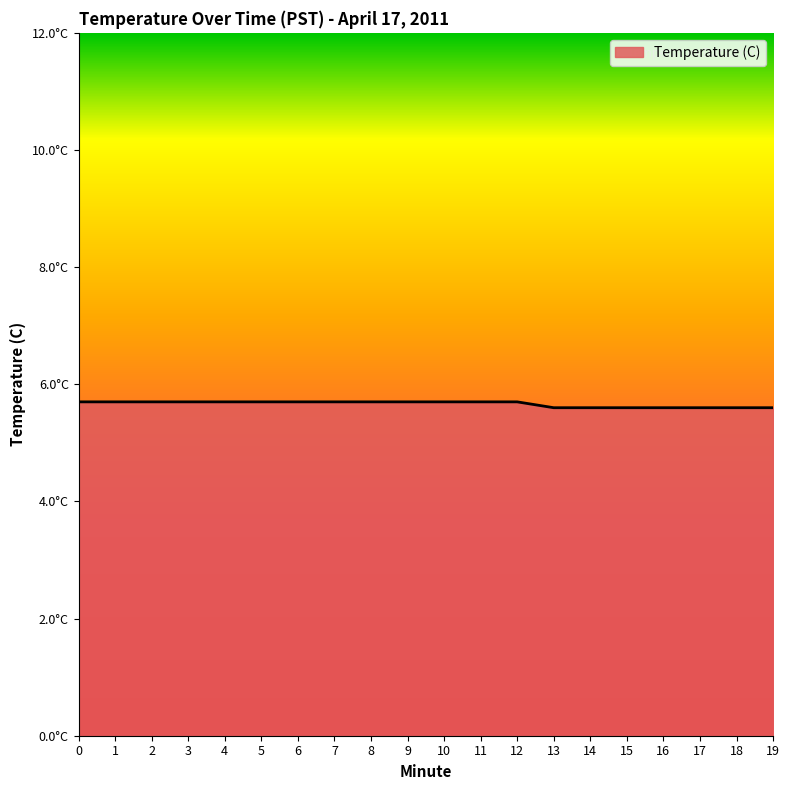

Where is the data nearest to the value 5?

13